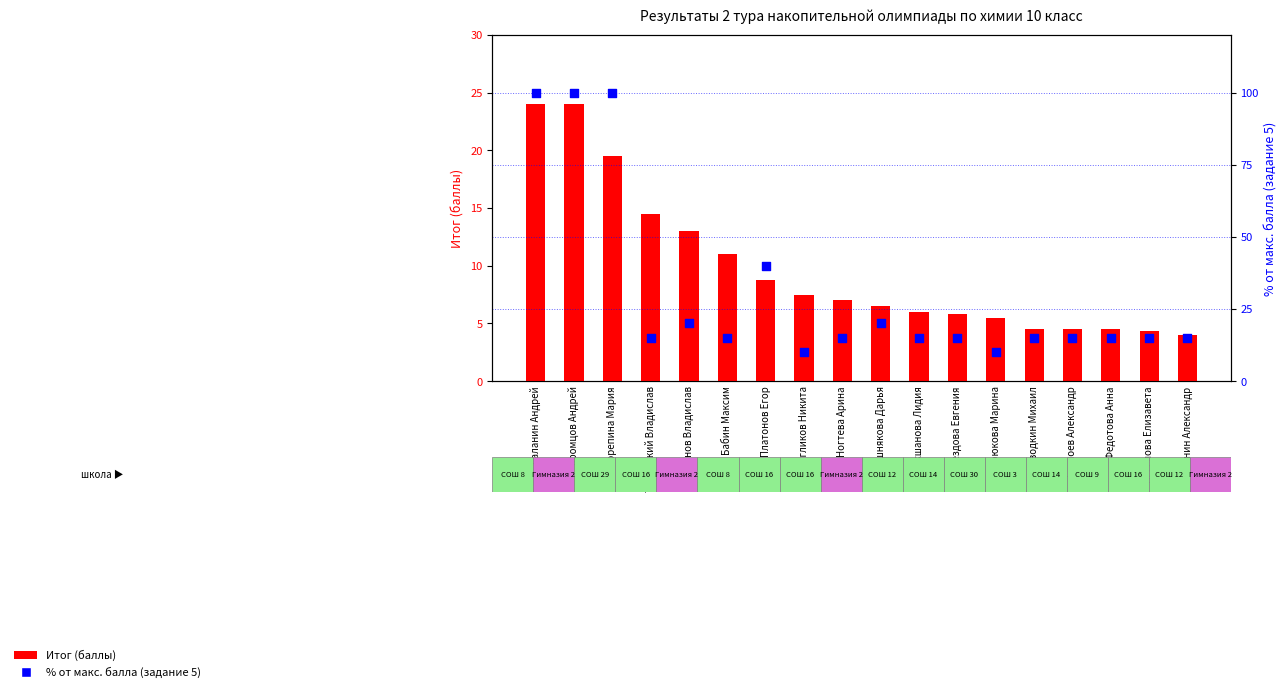

Which series contains the lowest Y value?

Итог